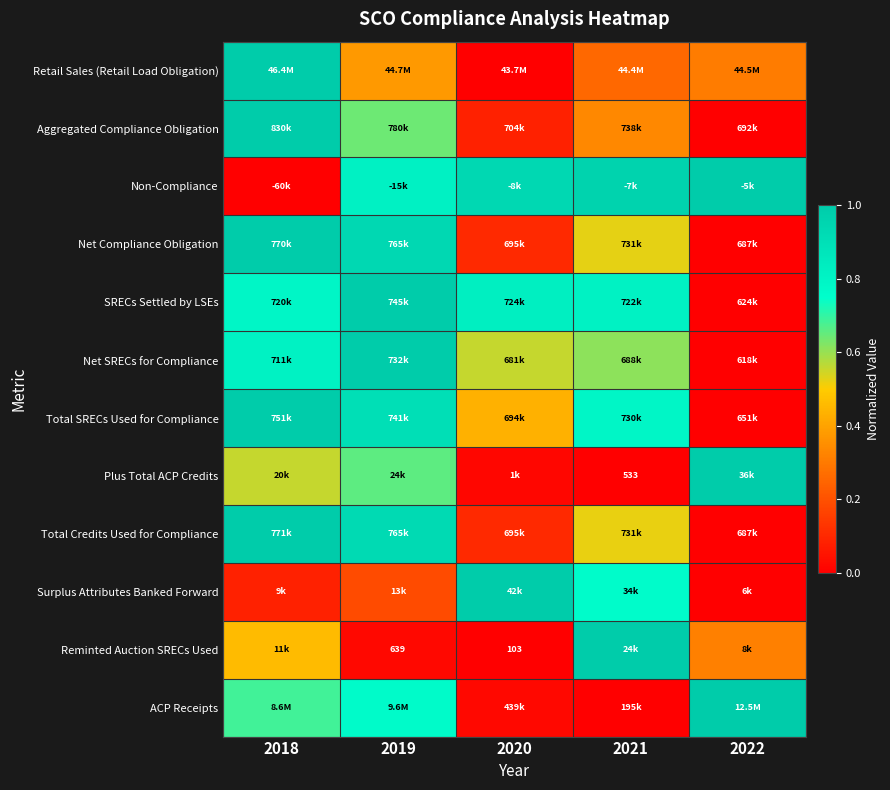

At how many categories does at least one series exceed 0?

5